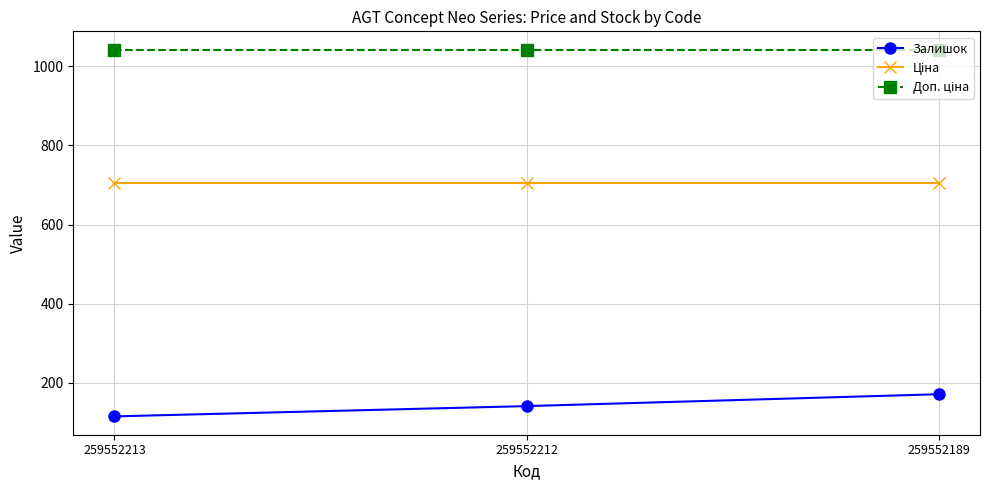

What is the greatest value displayed?

1042.0